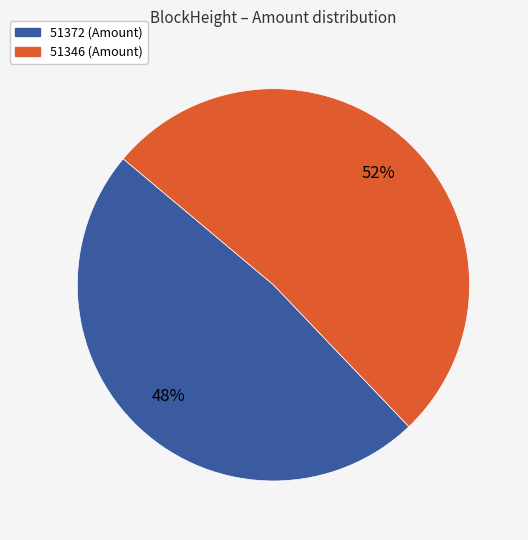

Between 51346 and 51372, which is larger?

51346